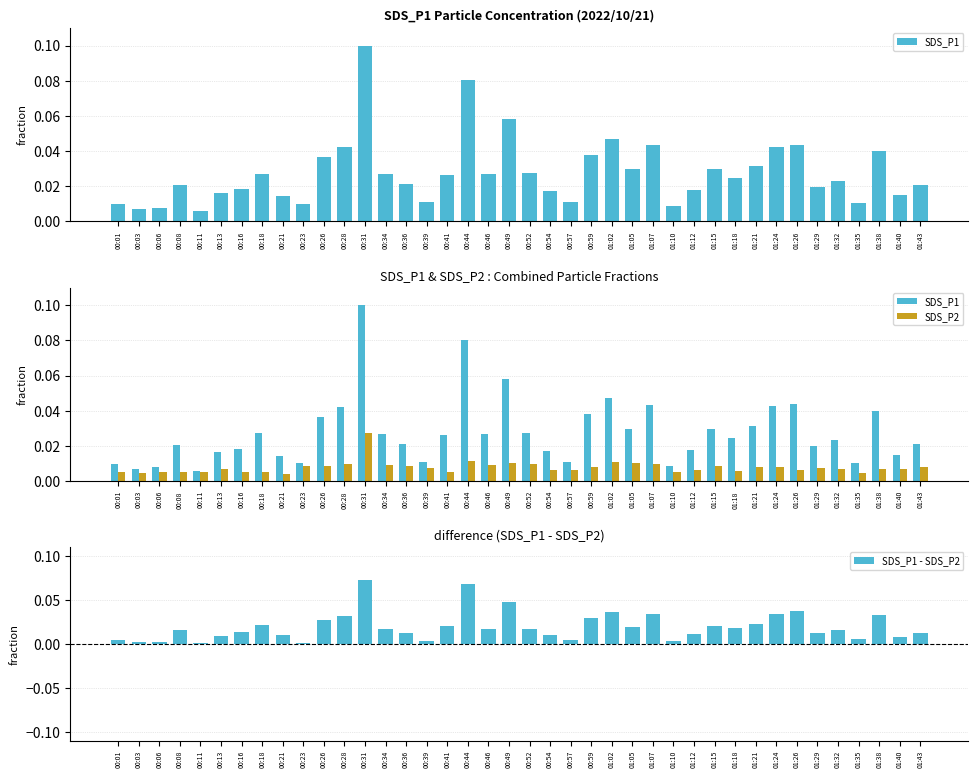

What is the maximum value for SDS_P1 - SDS_P2?

0.1